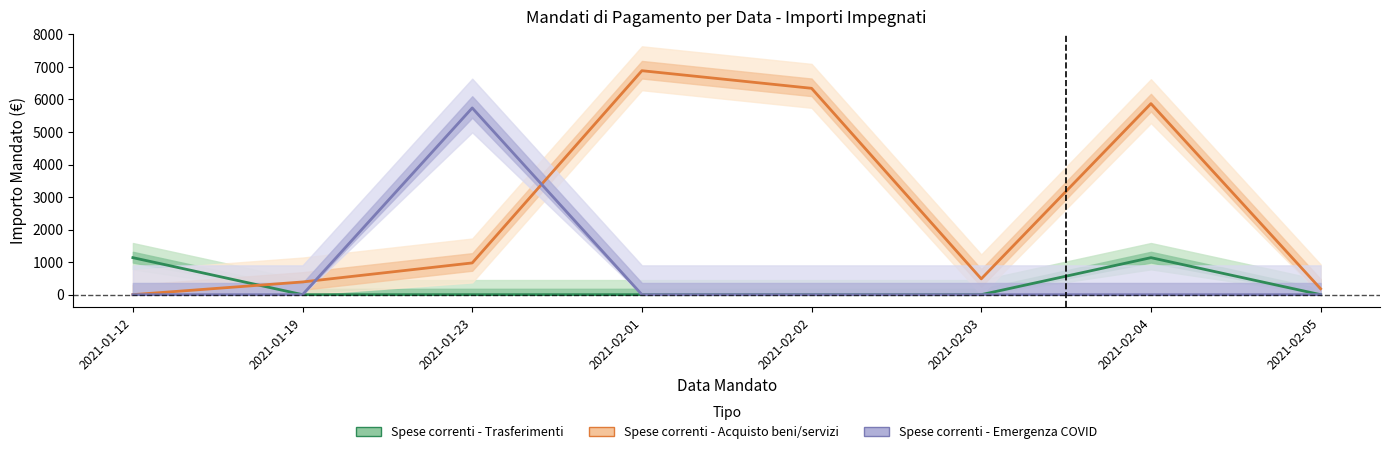

The value of Spese correnti - Acquisto beni/servizi at 2021-01-12 is 0.0. True or false?

True